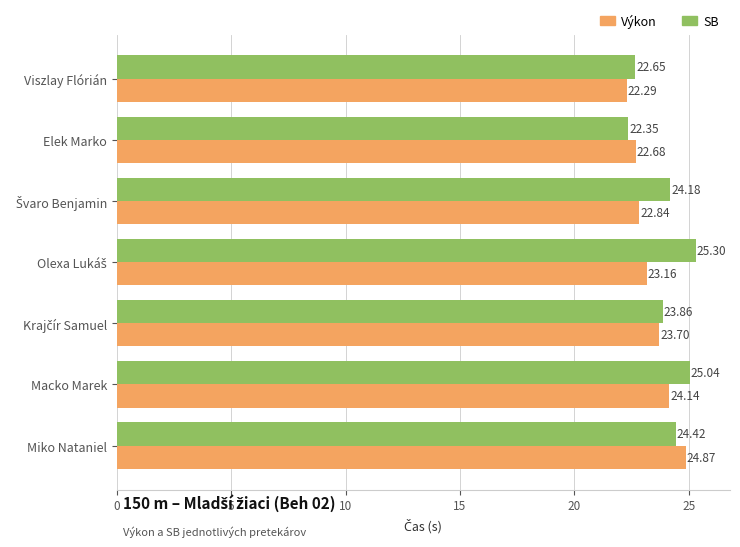

At how many categories does at least one series exceed 23?

5